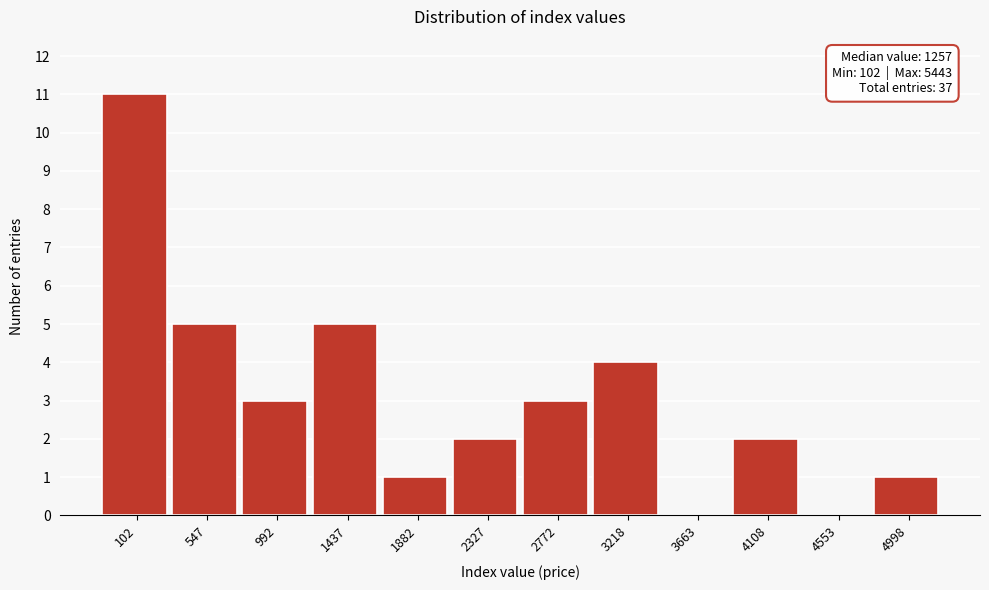

Reading left to right, extract all data points from this chart.

102=11	547=5	992=3	1437=5	1882=1	2327=2	2772=3	3218=4	3663=0	4108=2	4553=0	4998=1